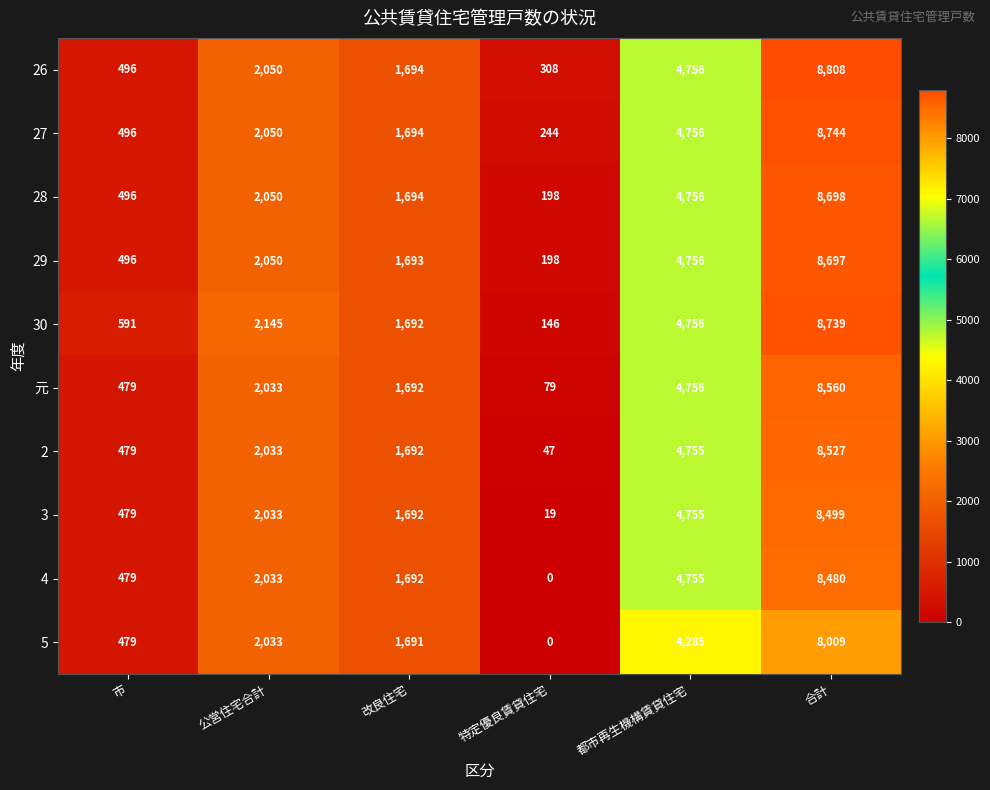

The value of 5 at 公営住宅合計 is 2651. True or false?

False